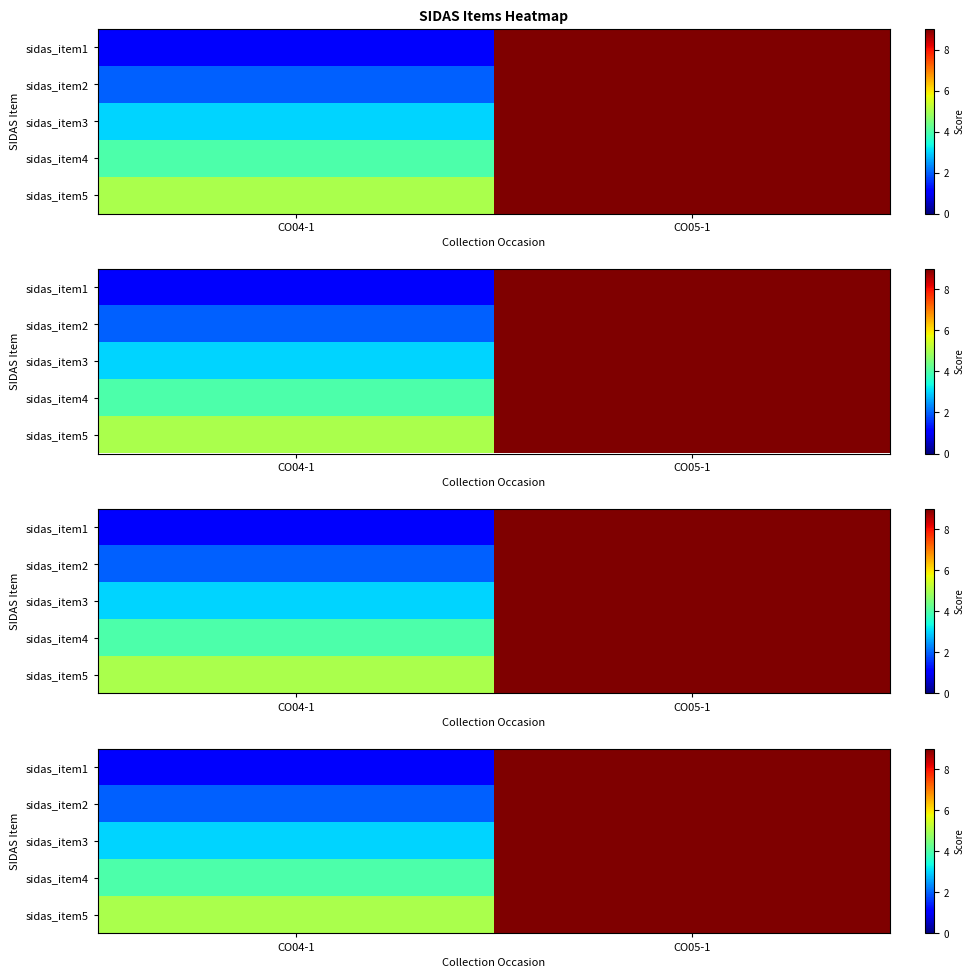

Rank the series by their maximum value, from highest to lowest.

sidas_item1, sidas_item2, sidas_item3, sidas_item4, sidas_item5